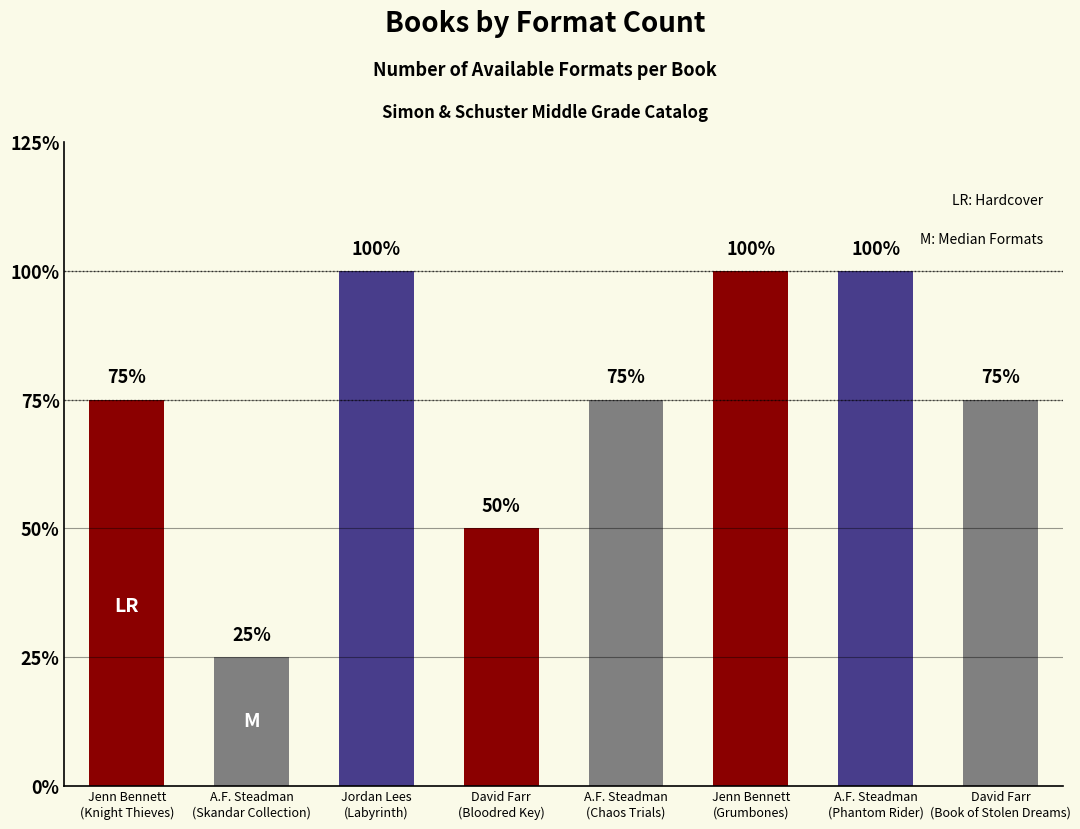

Reading right to left, extract all data points from this chart.

3	4	4	3	2	4	1	3